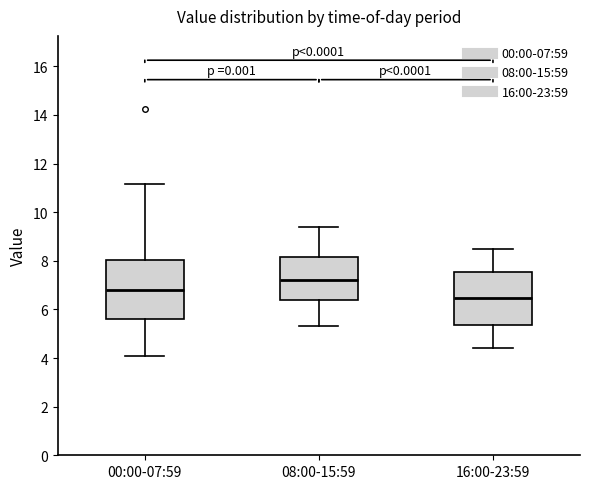

Reading left to right, transcribe this box plot: for each box, give where its median line is, the range the box spans, and where its two whiskers end, as read against the y-axis. The values are not printed on the chart, so give them approximately, as read against the axis.

00:00-07:59: median 6.8, box 5.6 to 8.0, whiskers 4.2 to 11.2
08:00-15:59: median 7.2, box 6.4 to 8.2, whiskers 5.4 to 9.4
16:00-23:59: median 6.4, box 5.4 to 7.6, whiskers 4.4 to 8.6